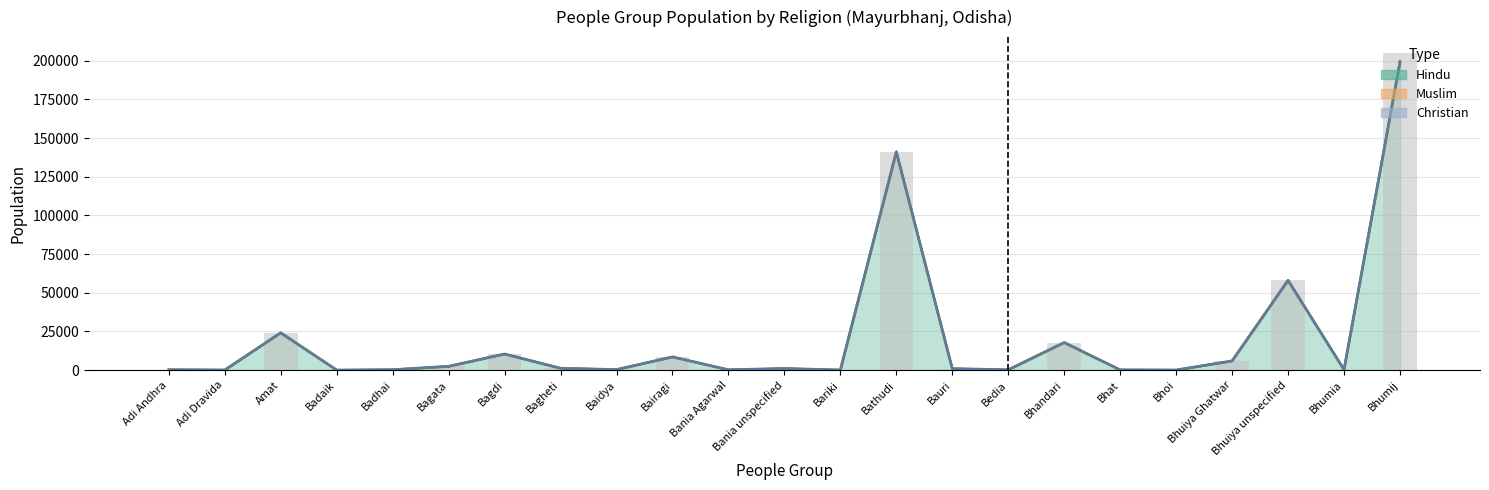

Reading left to right, what are all the values shown in this chart?

Population: Adi Andhra=230	Adi Dravida=60	Amat=24100	Badaik=10	Badhai=250	Bagata=2450	Bagdi=10400	Bagheti=1190	Baidya=320	Bairagi=8520	Bania Agarwal=200	Bania unspecified=1070	Bariki=50	Bathudi=141000	Bauri=930	Bedia=200	Bhandari=17800	Bhat=140	Bhoi=40	Bhuiya Ghatwar=5930	Bhuiya unspecified=58200	Bhumia=300	Bhumij=205000
Hindu: Adi Andhra=230	Adi Dravida=60	Amat=24100	Badaik=10	Badhai=250	Bagata=2440	Bagdi=10400	Bagheti=1190	Baidya=320	Bairagi=8520	Bania Agarwal=190	Bania unspecified=1020	Bariki=50	Bathudi=141000	Bauri=930	Bedia=200	Bhandari=17800	Bhat=140	Bhoi=40	Bhuiya Ghatwar=5930	Bhuiya unspecified=58000	Bhumia=300	Bhumij=199000
Muslim: Adi Andhra=230	Adi Dravida=60	Amat=24100	Badaik=10	Badhai=250	Bagata=2440	Bagdi=10400	Bagheti=1190	Baidya=320	Bairagi=8520	Bania Agarwal=190	Bania unspecified=1020	Bariki=50	Bathudi=141300	Bauri=930	Bedia=200	Bhandari=17800	Bhat=140	Bhoi=40	Bhuiya Ghatwar=5930	Bhuiya unspecified=58060	Bhumia=300	Bhumij=199790